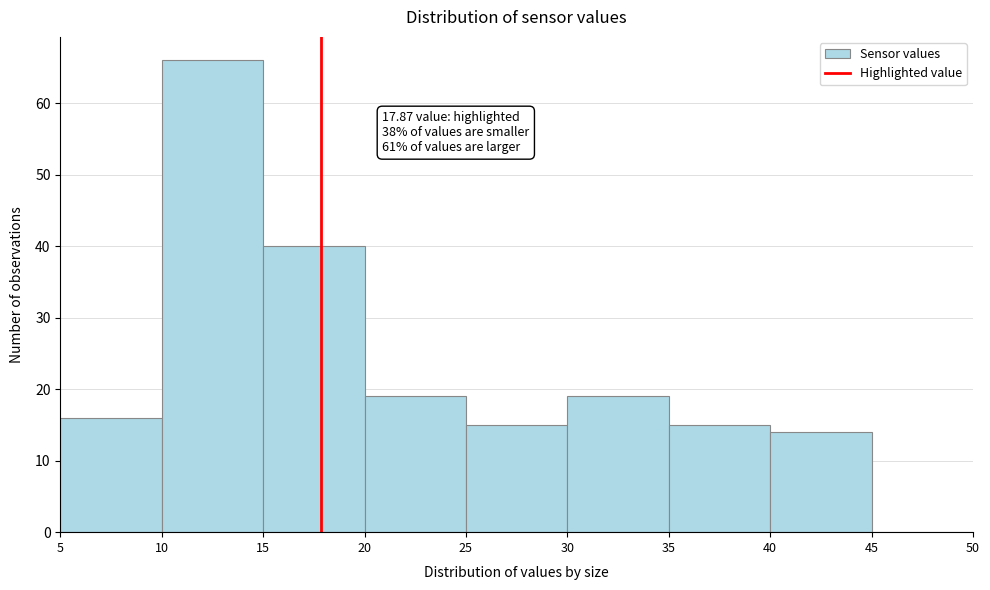

Which range on the x-axis has the tallest bar?

10 to 15